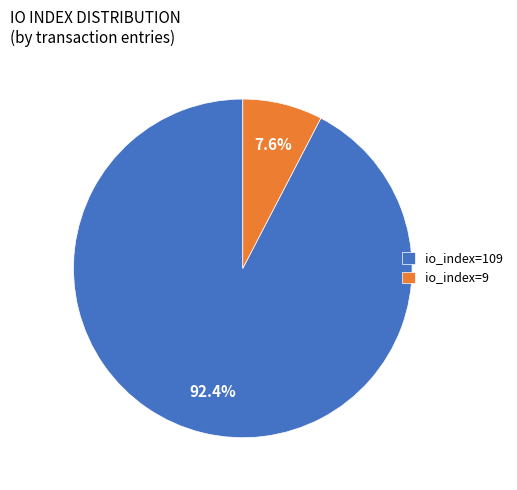

To the nearest percent, what portion does io_index=109 represent?

92%